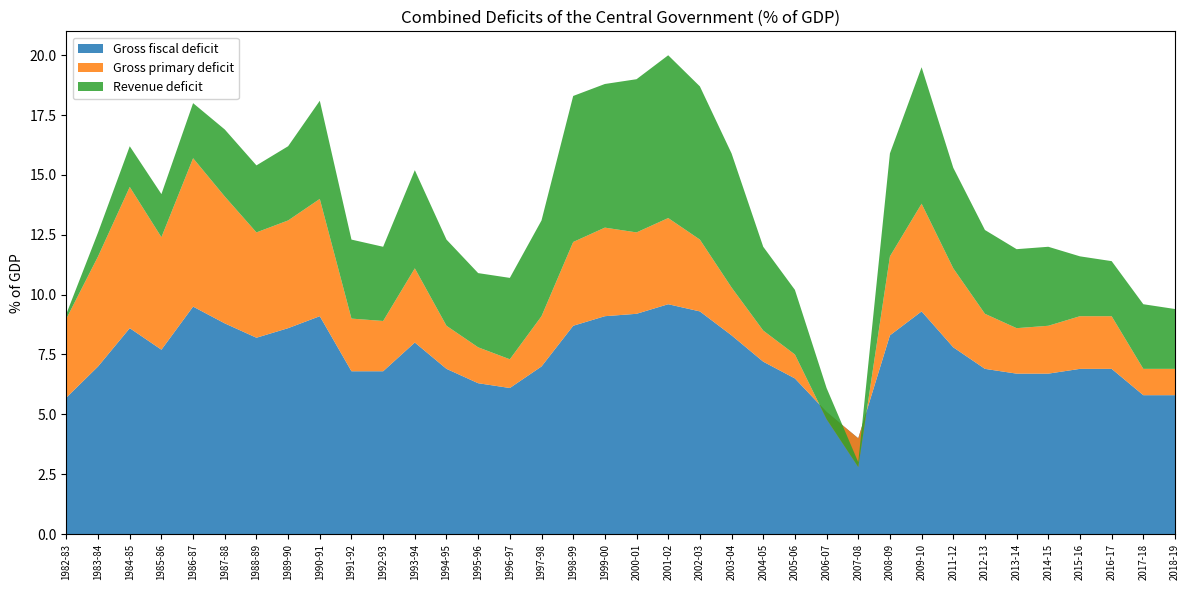

Reading left to right, list all the values displayed in this chart.

Gross fiscal deficit: 1982-83=5.7	1983-84=7.0	1984-85=8.6	1985-86=7.7	1986-87=9.5	1987-88=8.8	1988-89=8.2	1989-90=8.6	1990-91=9.1	1991-92=6.8	1992-93=6.8	1993-94=8.0	1994-95=6.9	1995-96=6.3	1996-97=6.1	1997-98=7.0	1998-99=8.7	1999-00=9.1	2000-01=9.2	2001-02=9.6	2002-03=9.3	2003-04=8.3	2004-05=7.2	2005-06=6.5	2006-07=5.1	2007-08=4.0	2008-09=8.3	2009-10=9.3	2011-12=7.8	2012-13=6.9	2013-14=6.7	2014-15=6.7	2015-16=6.9	2016-17=6.9	2017-18=5.8	2018-19=5.8
Gross primary deficit: 1982-83=3.3	1983-84=4.6	1984-85=5.9	1985-86=4.7	1986-87=6.2	1987-88=5.3	1988-89=4.4	1989-90=4.5	1990-91=4.9	1991-92=2.2	1992-93=2.1	1993-94=3.1	1994-95=1.8	1995-96=1.5	1996-97=1.2	1997-98=2.1	1998-99=3.5	1999-00=3.7	2000-01=3.4	2001-02=3.6	2002-03=3.0	2003-04=2.0	2004-05=1.3	2005-06=1.0	2006-07=-0.3	2007-08=-1.2	2008-09=3.3	2009-10=4.5	2011-12=3.3	2012-13=2.3	2013-14=1.9	2014-15=2.0	2015-16=2.2	2016-17=2.2	2017-18=1.1	2018-19=1.1
Revenue deficit: 1982-83=0.2	1983-84=1.0	1984-85=1.7	1985-86=1.8	1986-87=2.3	1987-88=2.8	1988-89=2.8	1989-90=3.1	1990-91=4.1	1991-92=3.3	1992-93=3.1	1993-94=4.1	1994-95=3.6	1995-96=3.1	1996-97=3.4	1997-98=4.0	1998-99=6.1	1999-00=6.0	2000-01=6.4	2001-02=6.8	2002-03=6.4	2003-04=5.6	2004-05=3.5	2005-06=2.7	2006-07=1.3	2007-08=0.2	2008-09=4.3	2009-10=5.7	2011-12=4.2	2012-13=3.5	2013-14=3.3	2014-15=3.3	2015-16=2.5	2016-17=2.3	2017-18=2.7	2018-19=2.5